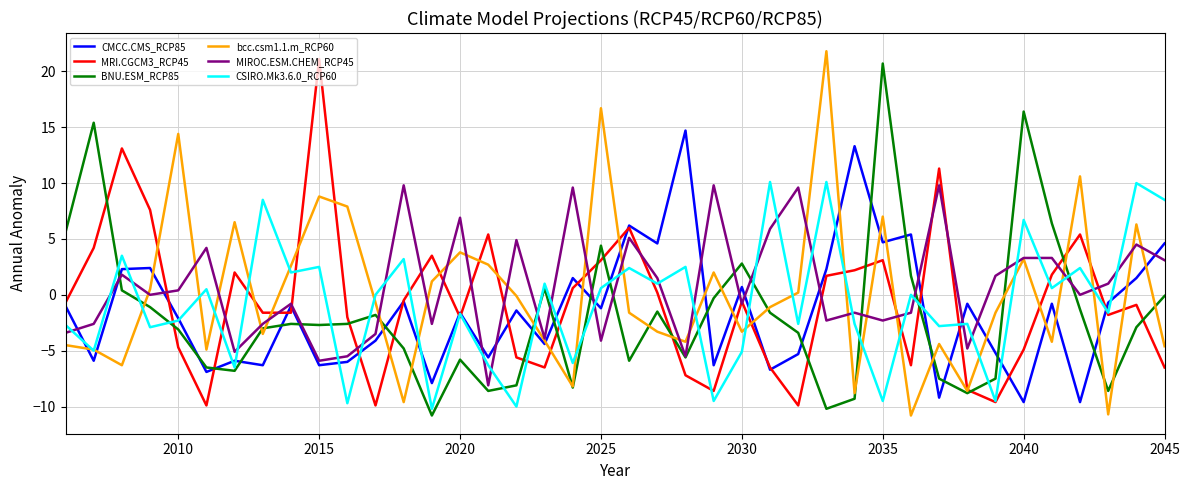

What is the greatest value displayed?

21.8